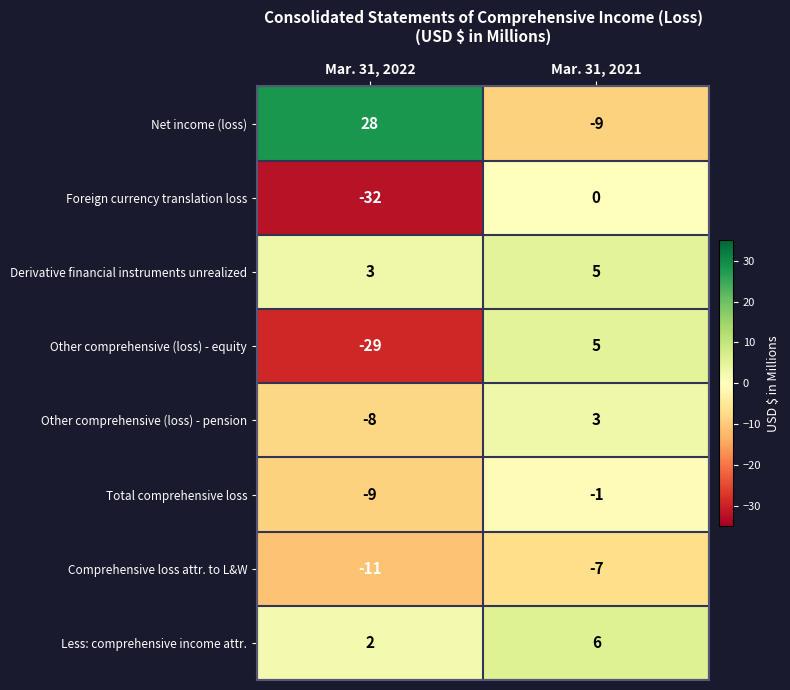

Which label corresponds to the largest value in the chart?

Mar. 31, 2022